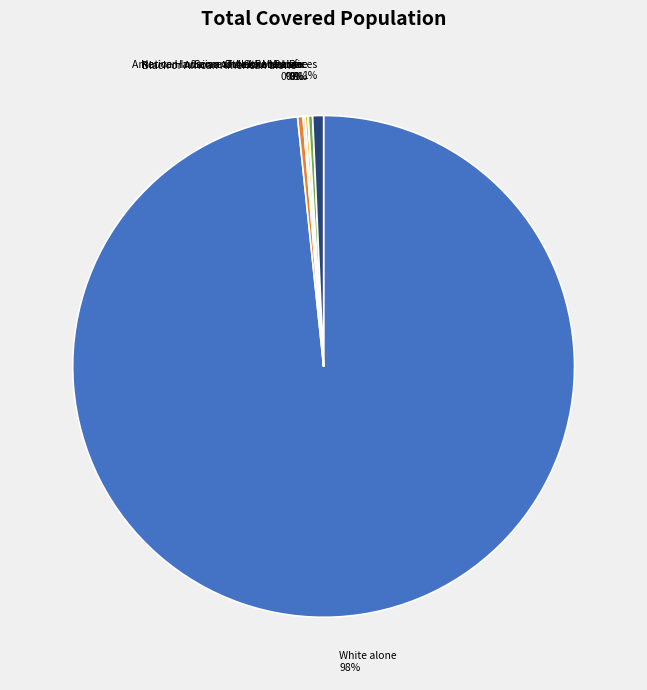

Does White alone account for over 50% of the chart?

Yes